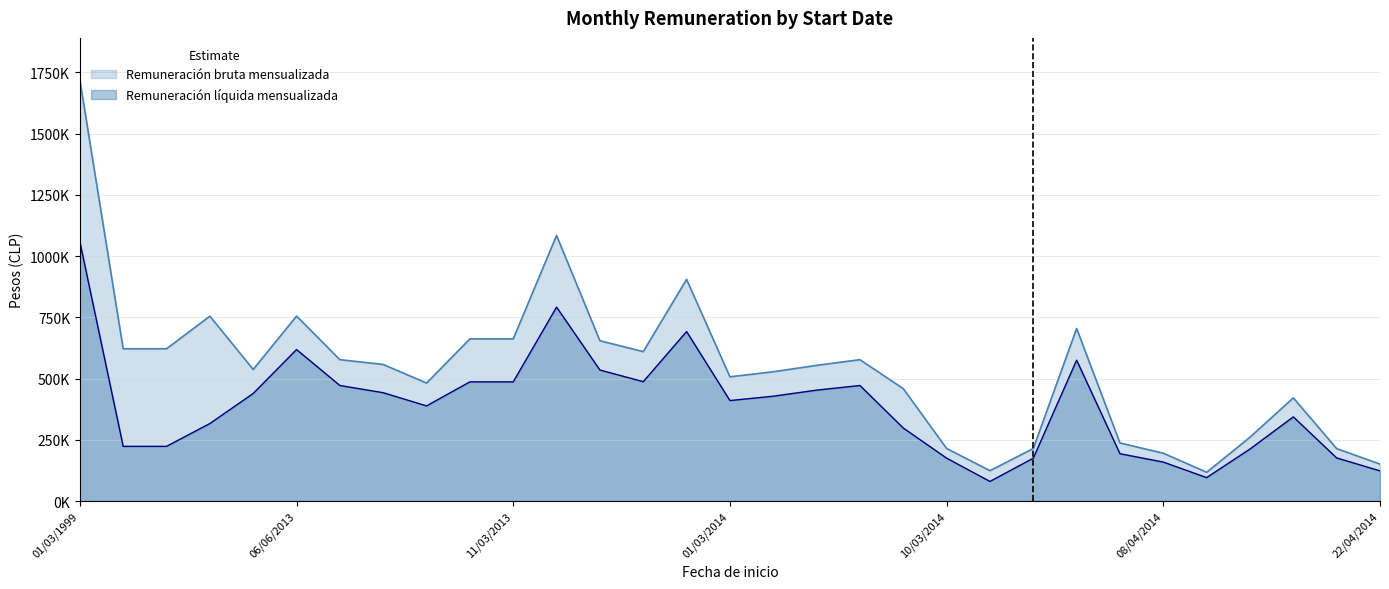

Does the chart have visible grid lines?

Yes